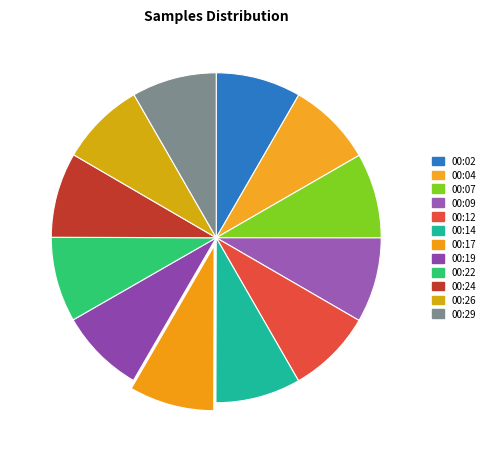

Does 00:09 represent more than half of the total?

No